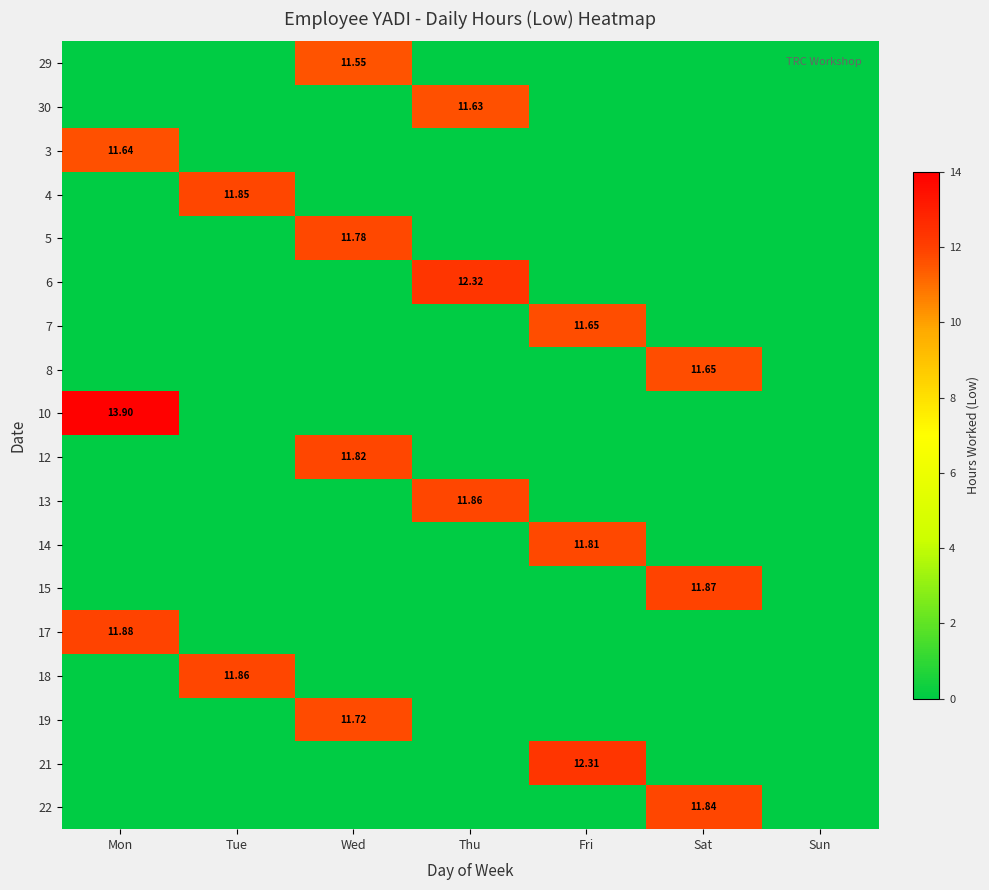

True or false: 21 has a value of -7.2 at Thu.

False